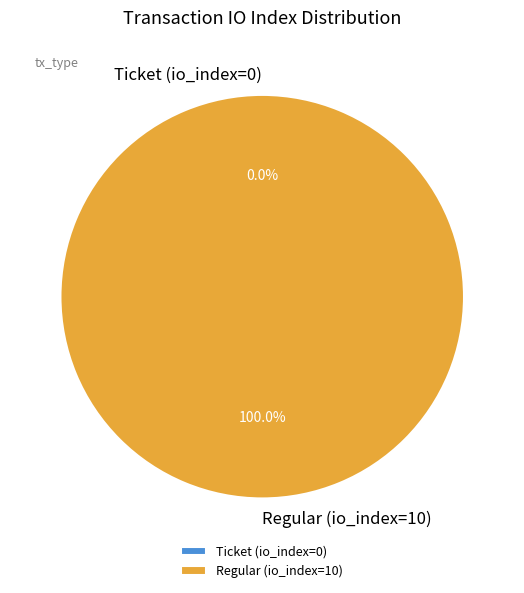

Which slice is the smallest?

Ticket (io_index=0)